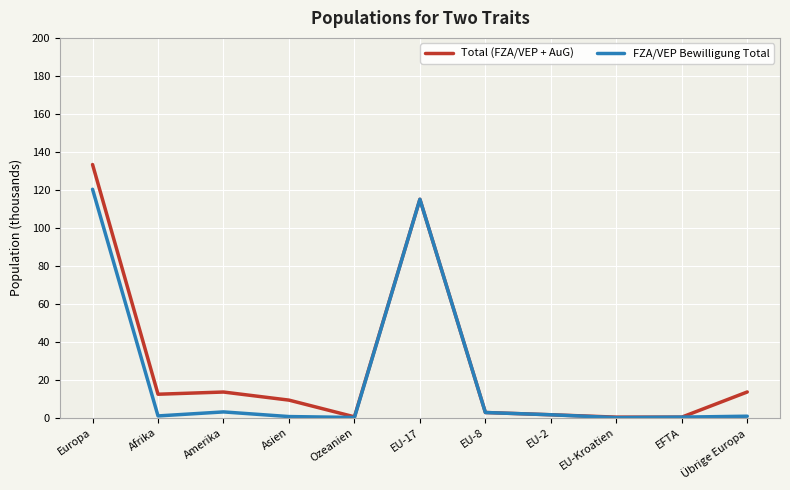

The value of FZA/VEP Bewilligung Total at EU-17 is 115.0. True or false?

True